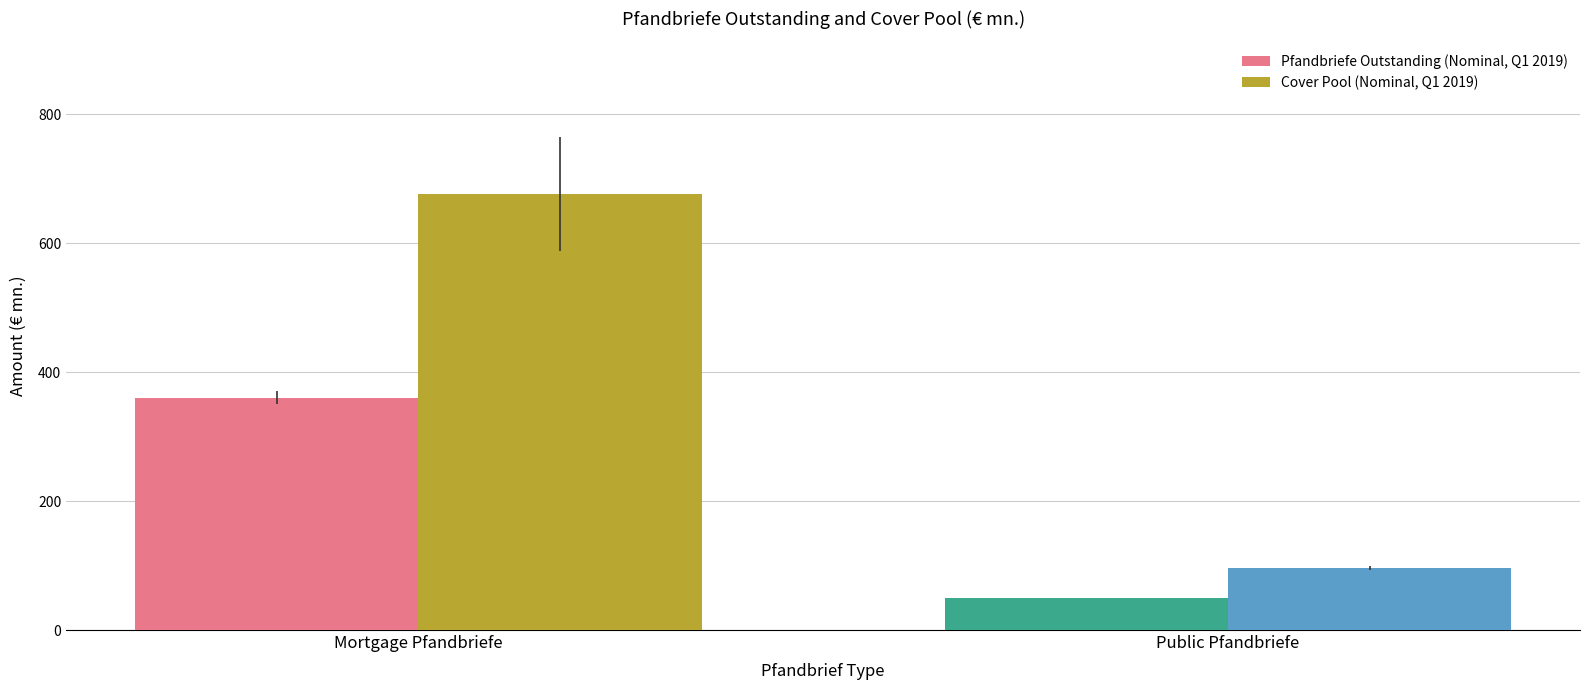

Which series has the largest range (max minus min)?

Cover Pool (Nominal, Q1 2019)